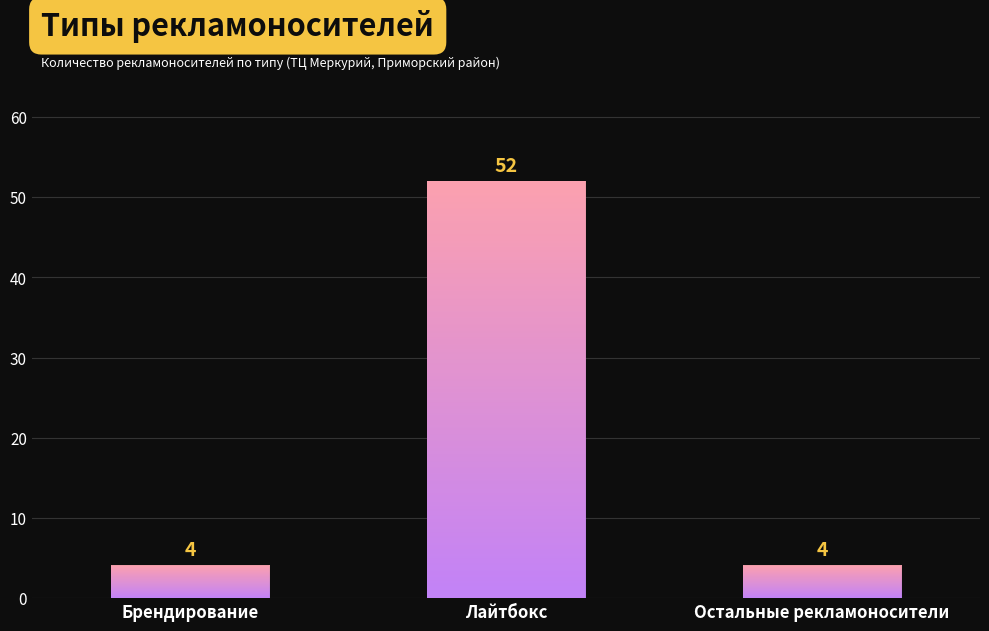

Is it true that the value at Брендирование is 6?

False